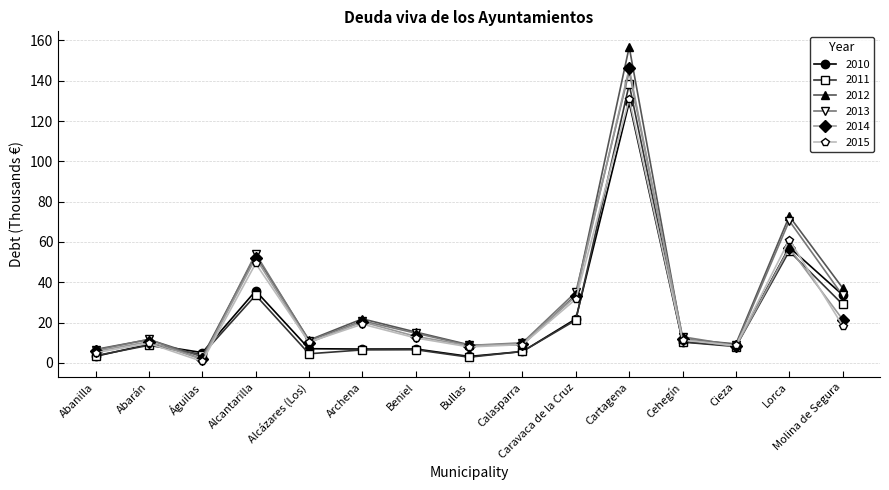

What is the sum of all 2013 values?

444.1